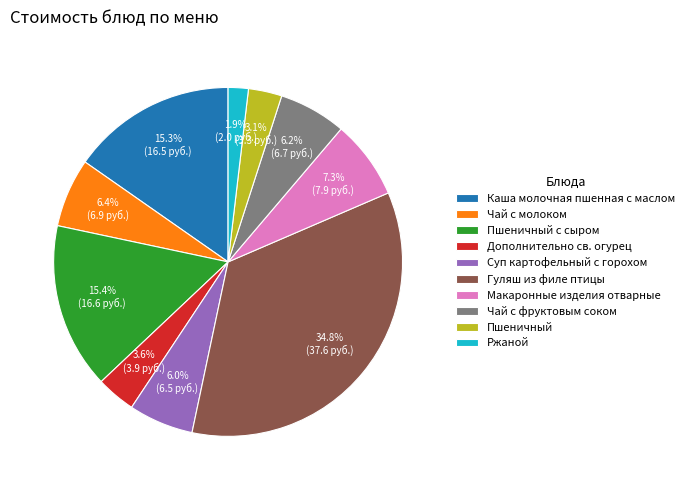

Which slice is the smallest?

Ржаной